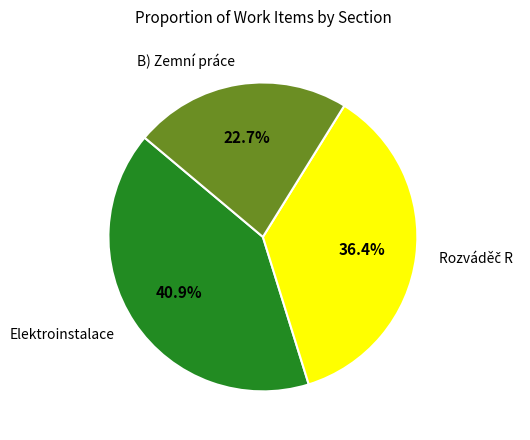

Which slice is the largest?

Elektroinstalace